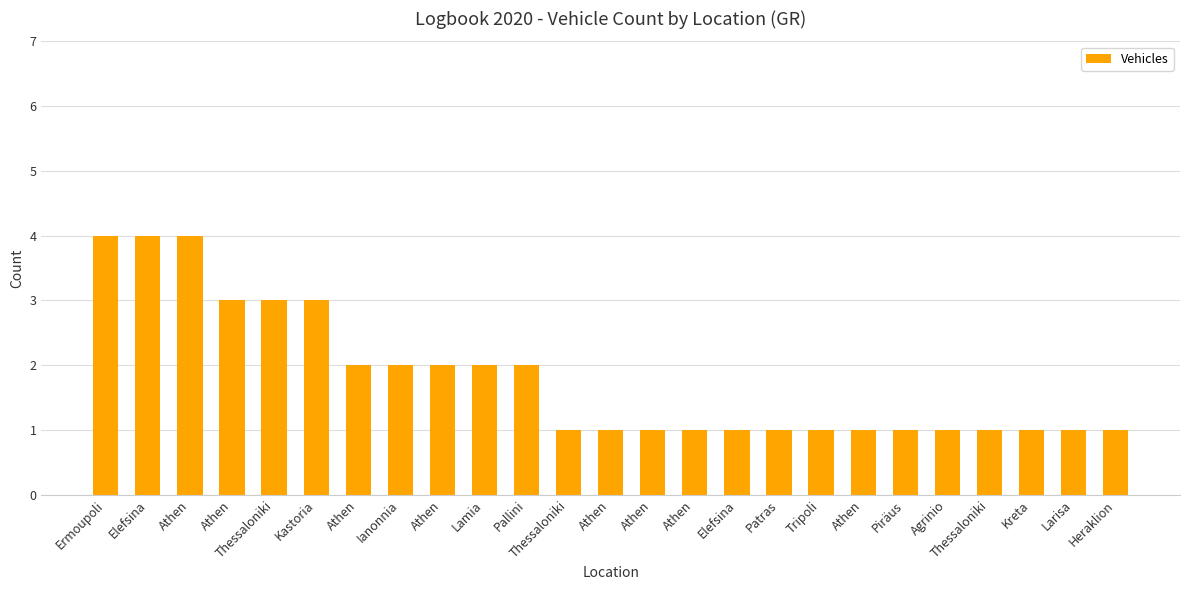

Which has a higher value, Patras or Piräus?

Patras